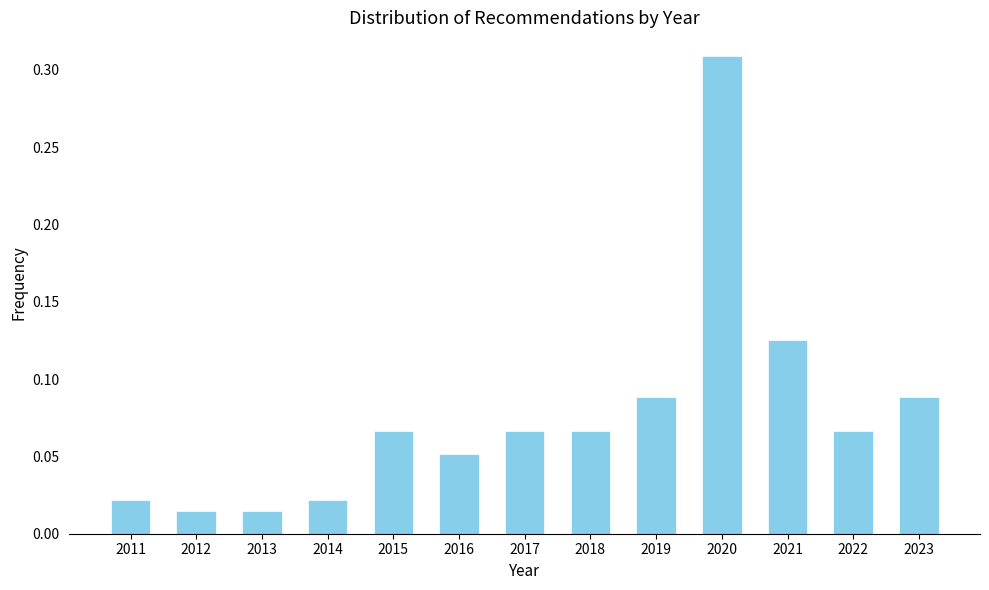

What is the sum of all values?

1.0